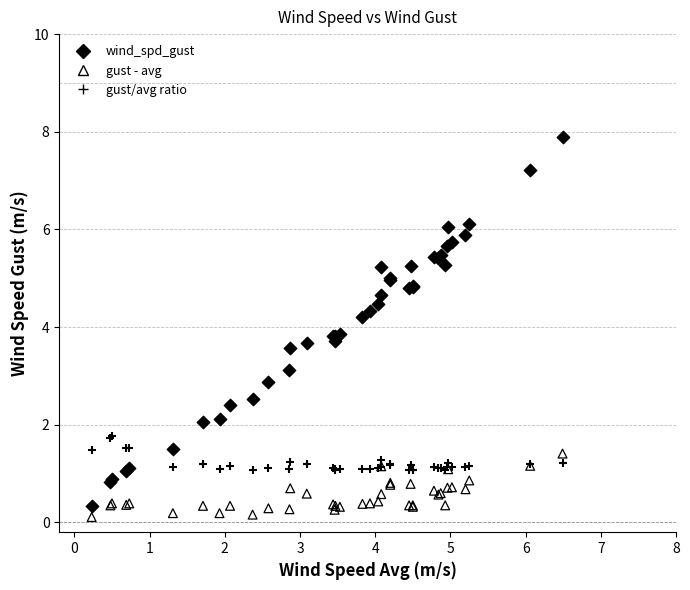

Which series contains the lowest Y value?

gust - avg